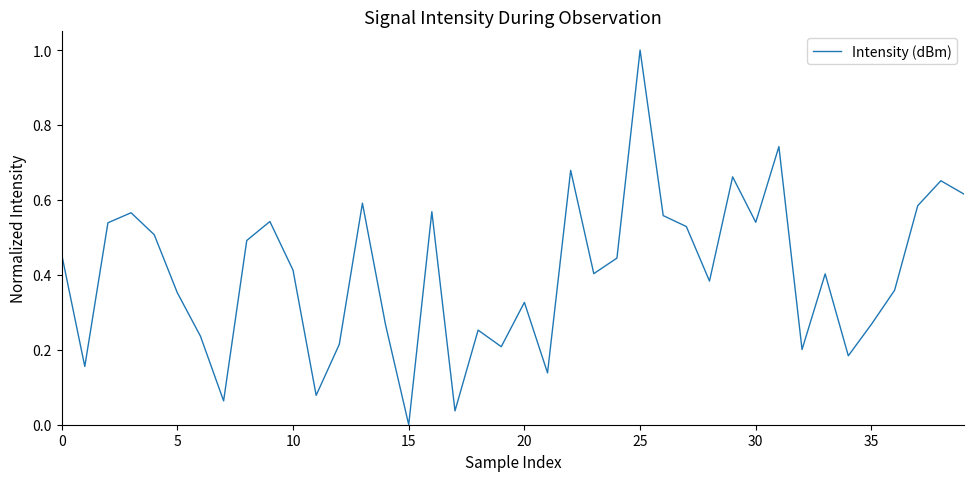

What is the difference between the maximum and minimum values?

1.0